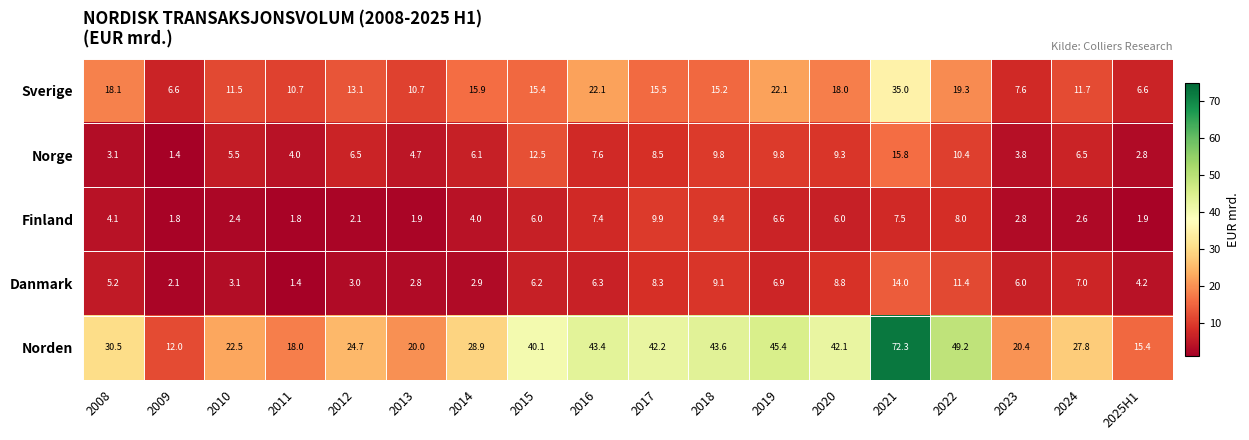

What is the difference between the Danmark values at 2019 and 2016?

0.6